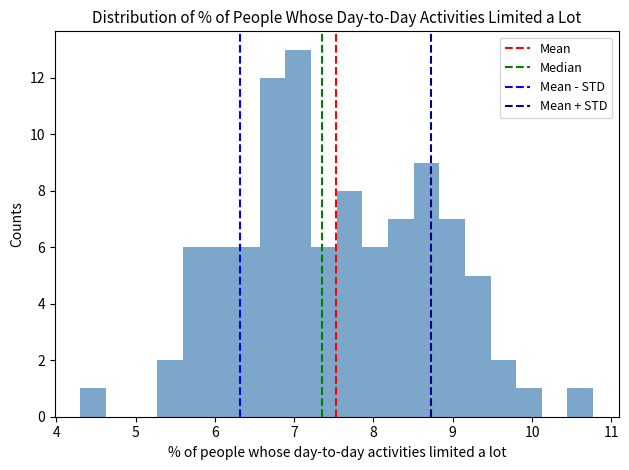

Read against the x-axis, roughly where is the centre of the tallest bar?

7.1